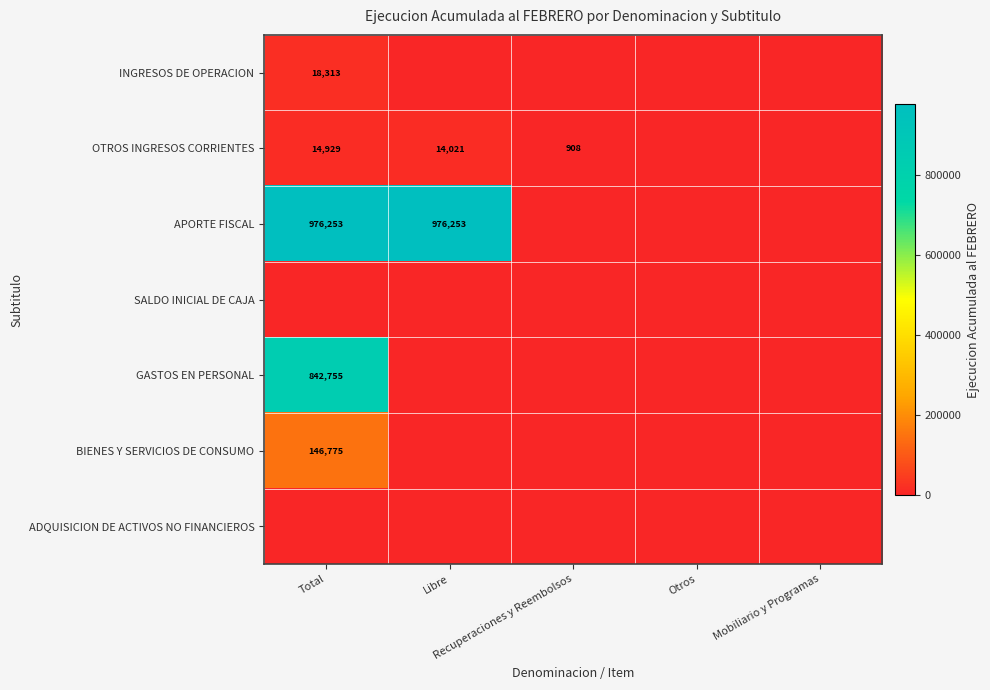

What is the greatest value displayed?

976253